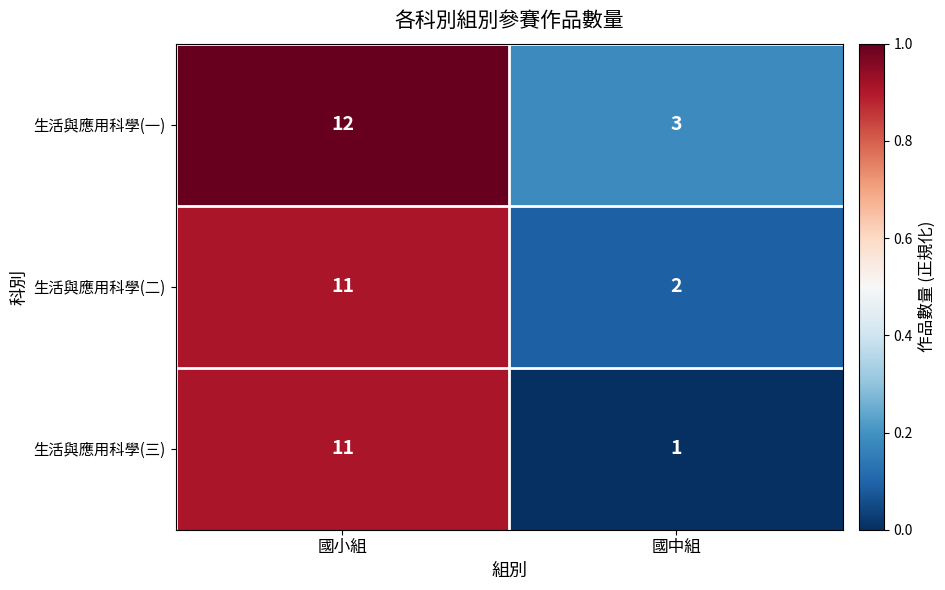

Which series has the largest total across all categories?

生活與應用科學(一)